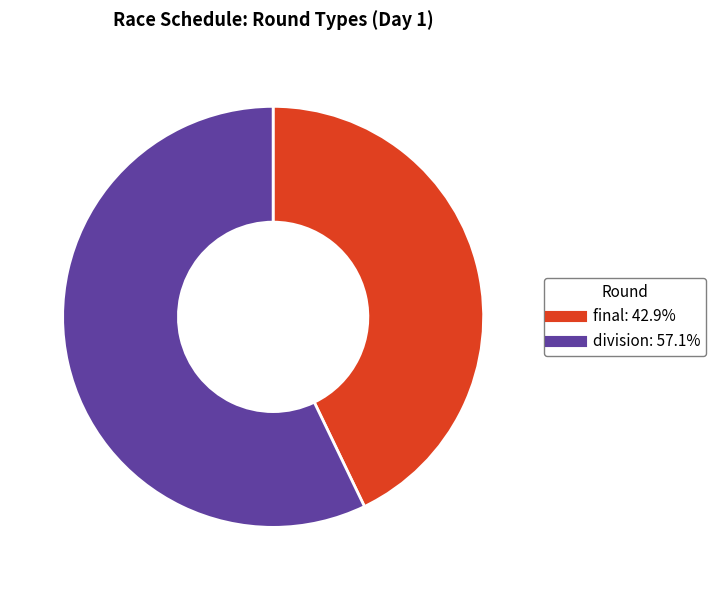

Between final and division, which is larger?

division